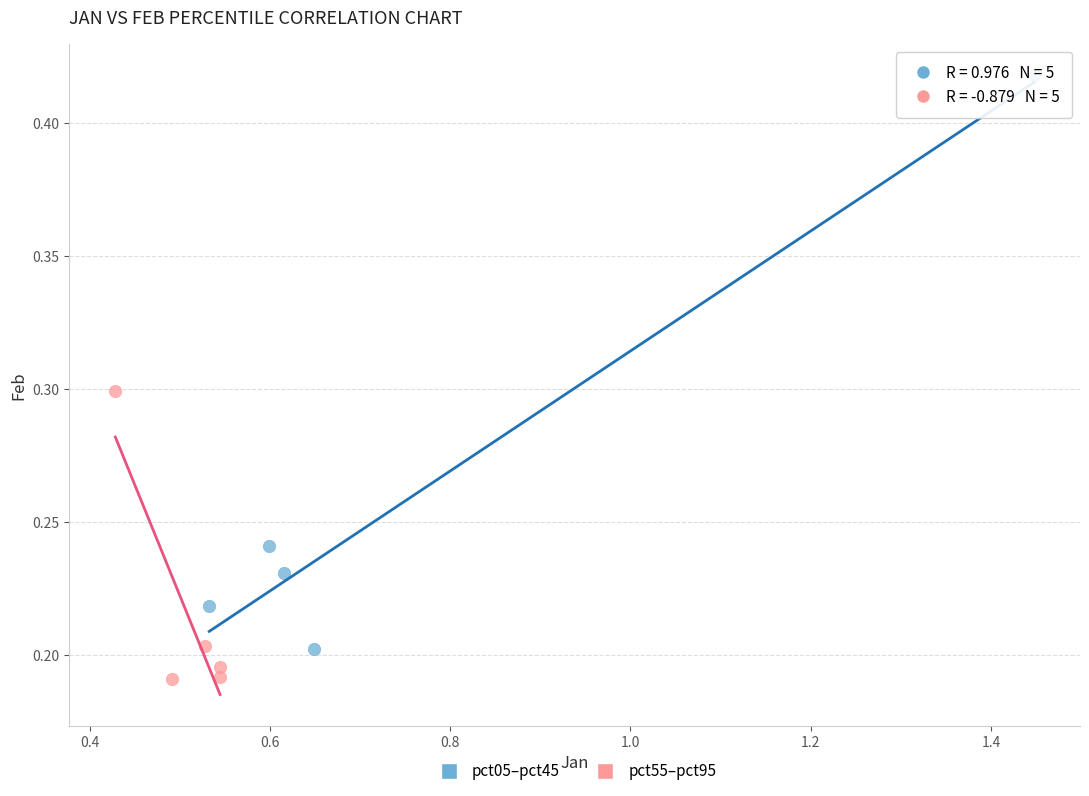

Which series reaches the maximum Y coordinate?

pct05–pct45